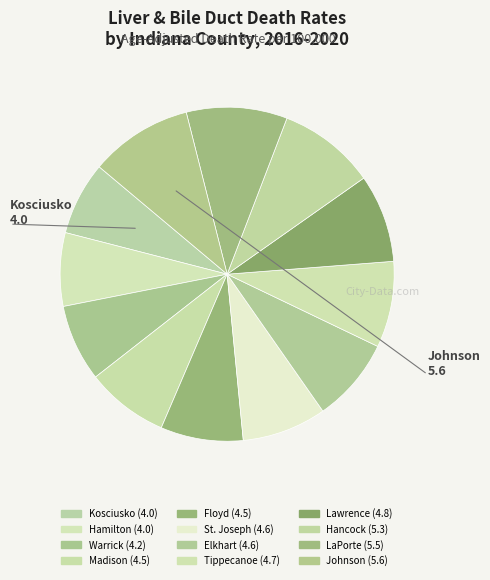

Between Johnson and Kosciusko, which is larger?

Johnson